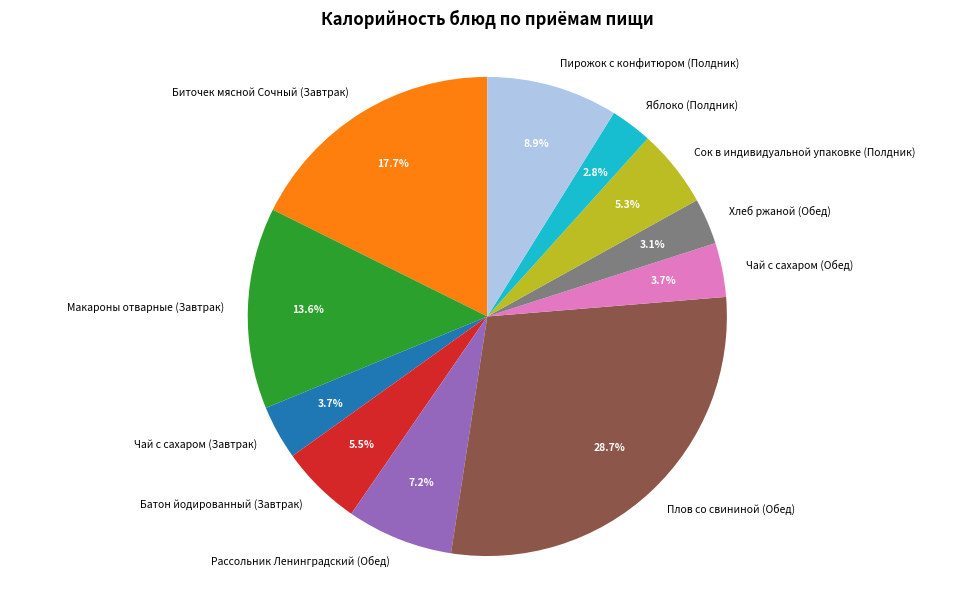

Is Чай с сахаром (Завтрак) the majority of the pie?

No